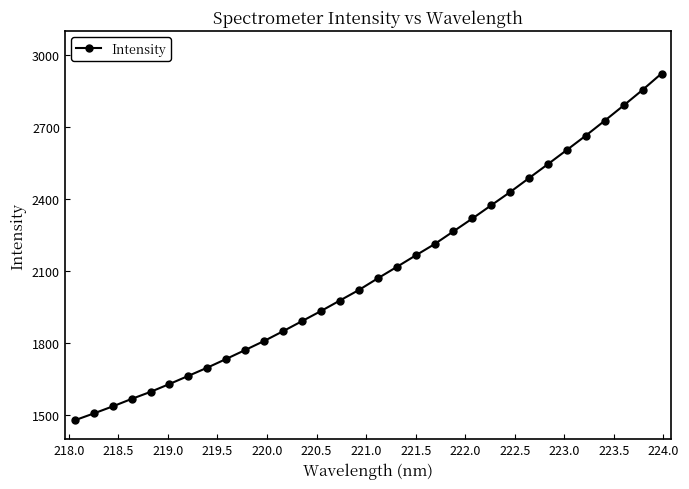

What is the value of the 17th point from the left?

2069.6